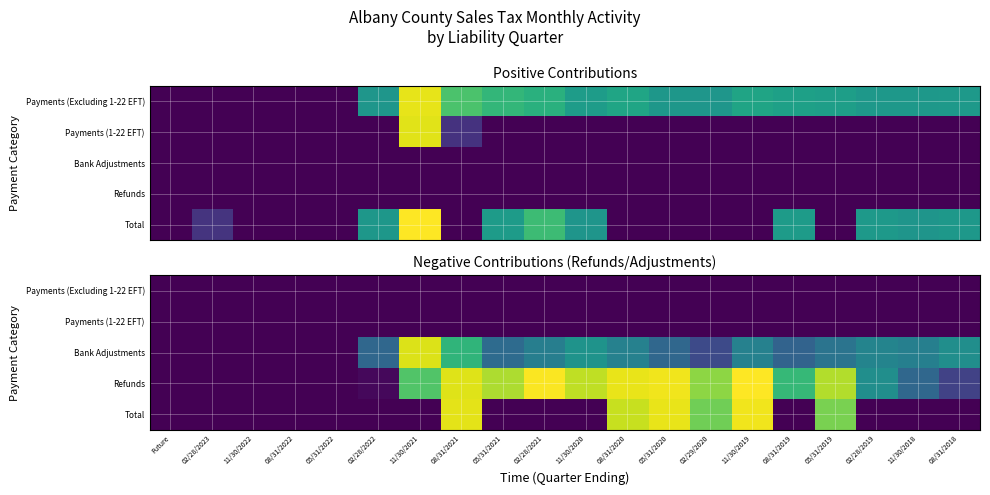

Is it true that Refunds equals 0.0 at 08/31/2022?

True